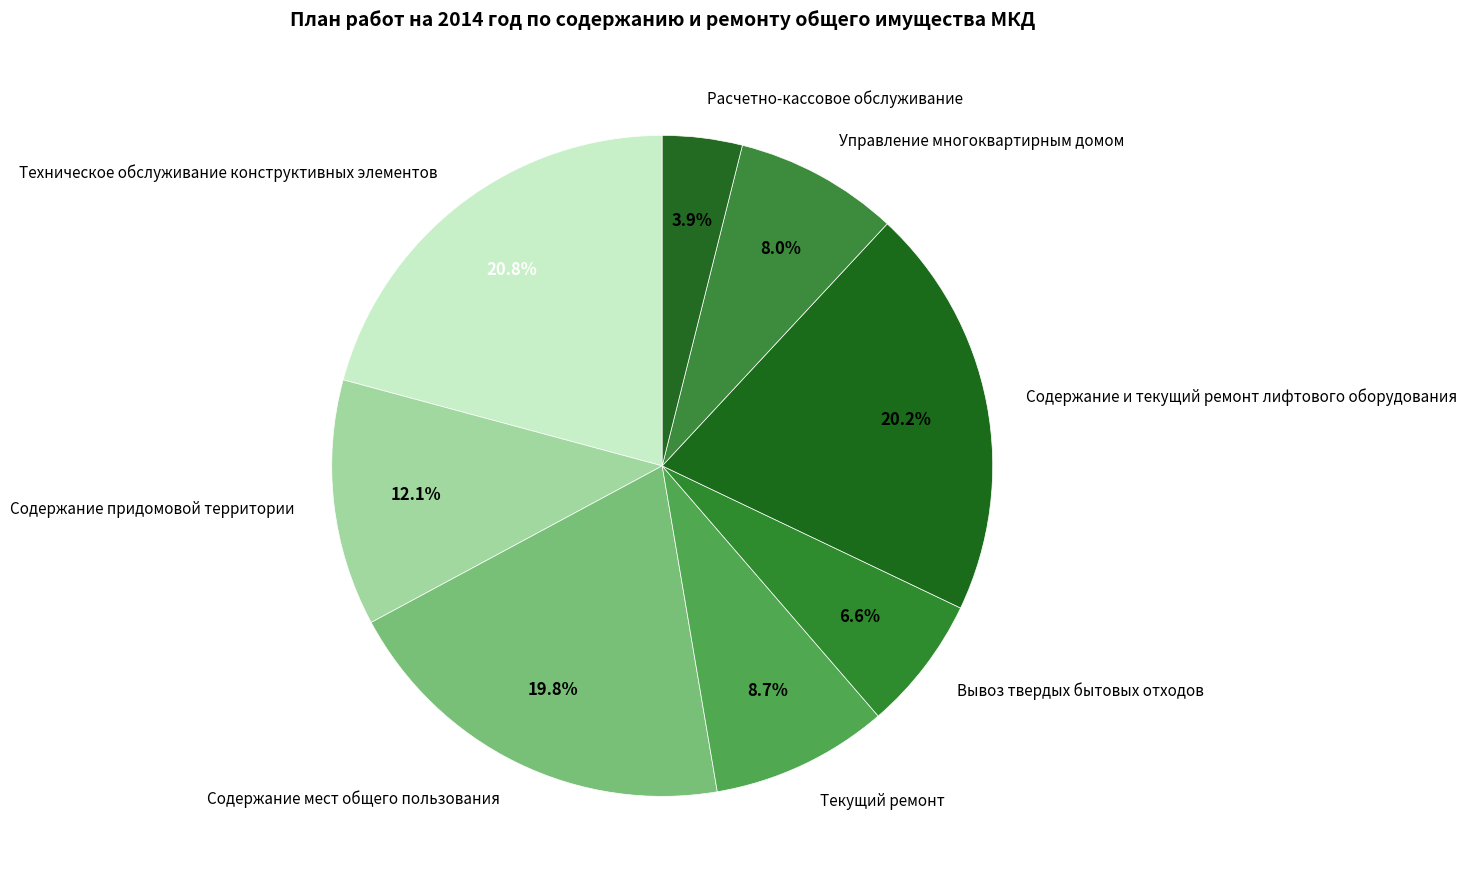

Is the sum of Содержание и текущий ремонт лифтового оборудования and Текущий ремонт greater than half?

No